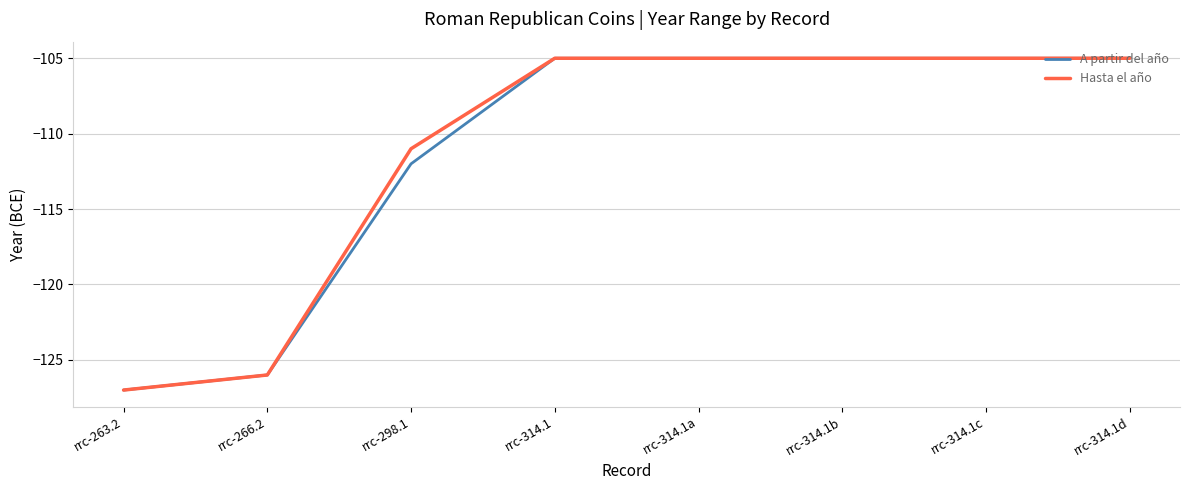

Rank the series at rrc-298.1 from lowest to highest value.

A partir del año, Hasta el año